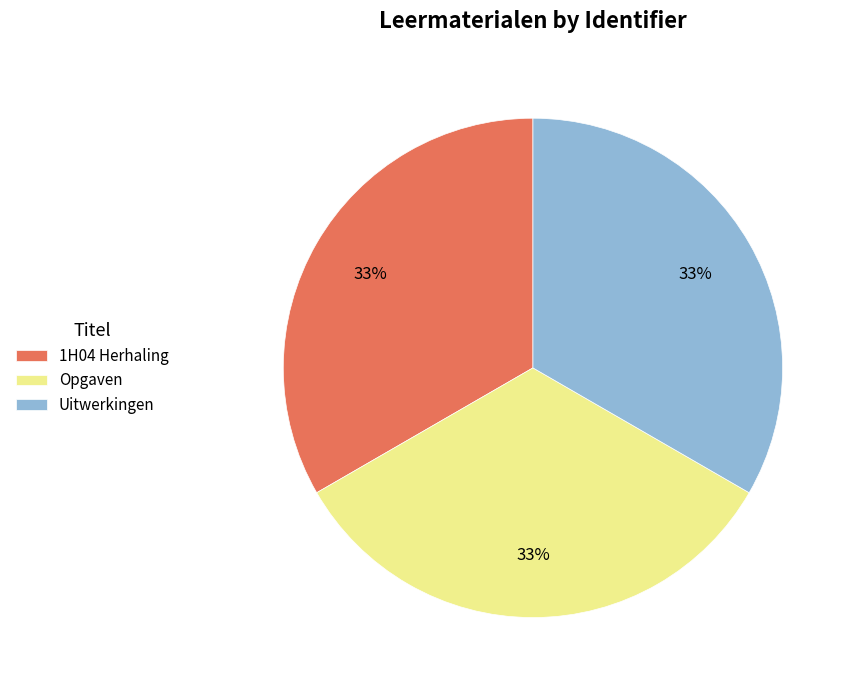

Approximately how many times larger is the value at Opgaven compared to Uitwerkingen?

1.0